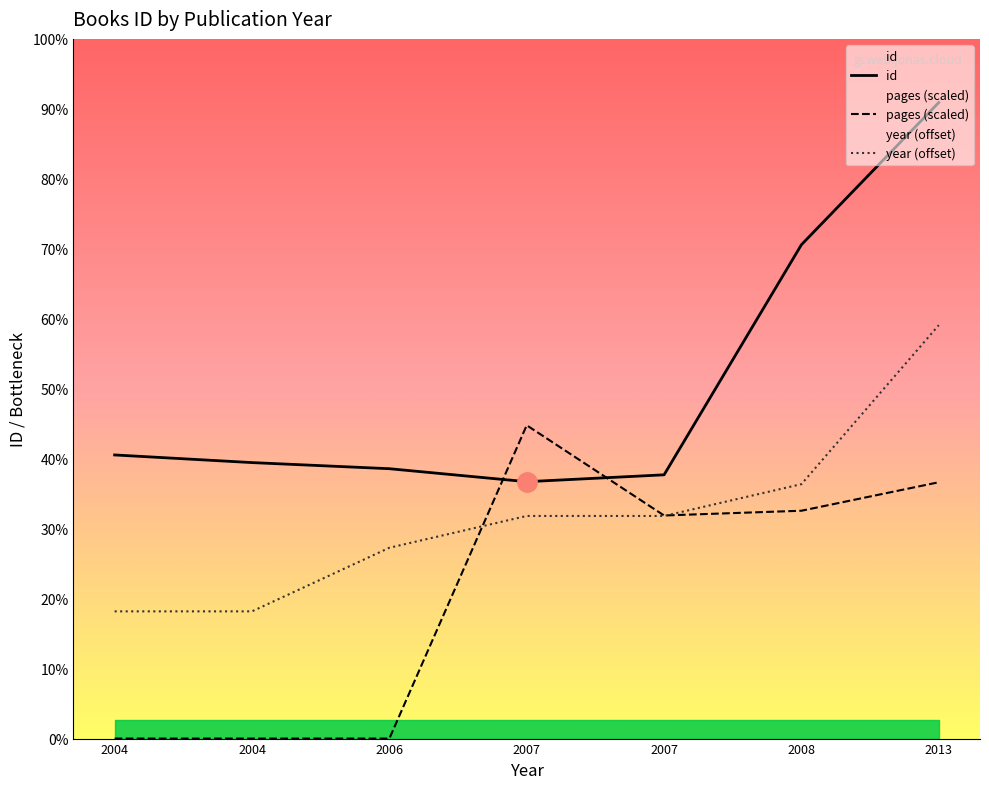

Which label corresponds to the largest value in the chart?

2013